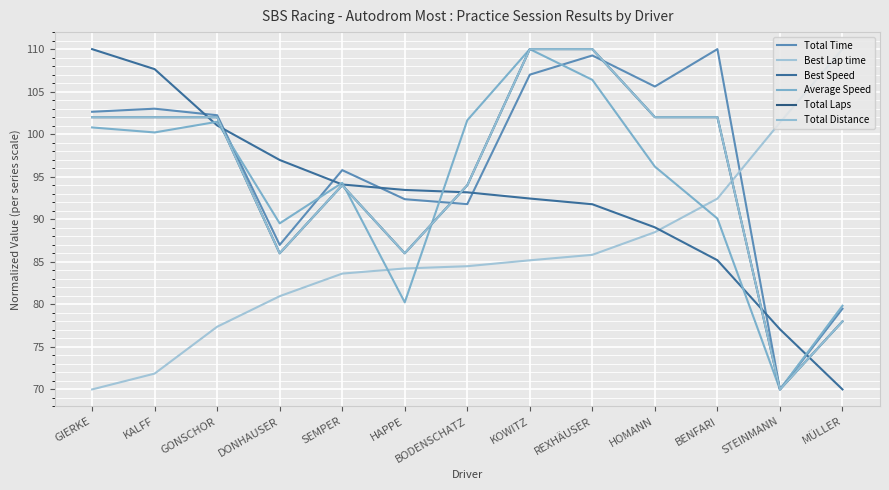

Does the chart have visible grid lines?

Yes